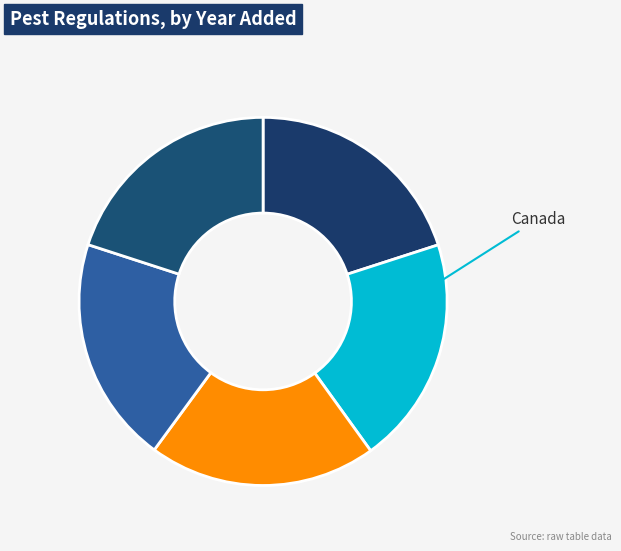

How many slices are in this pie chart?

5